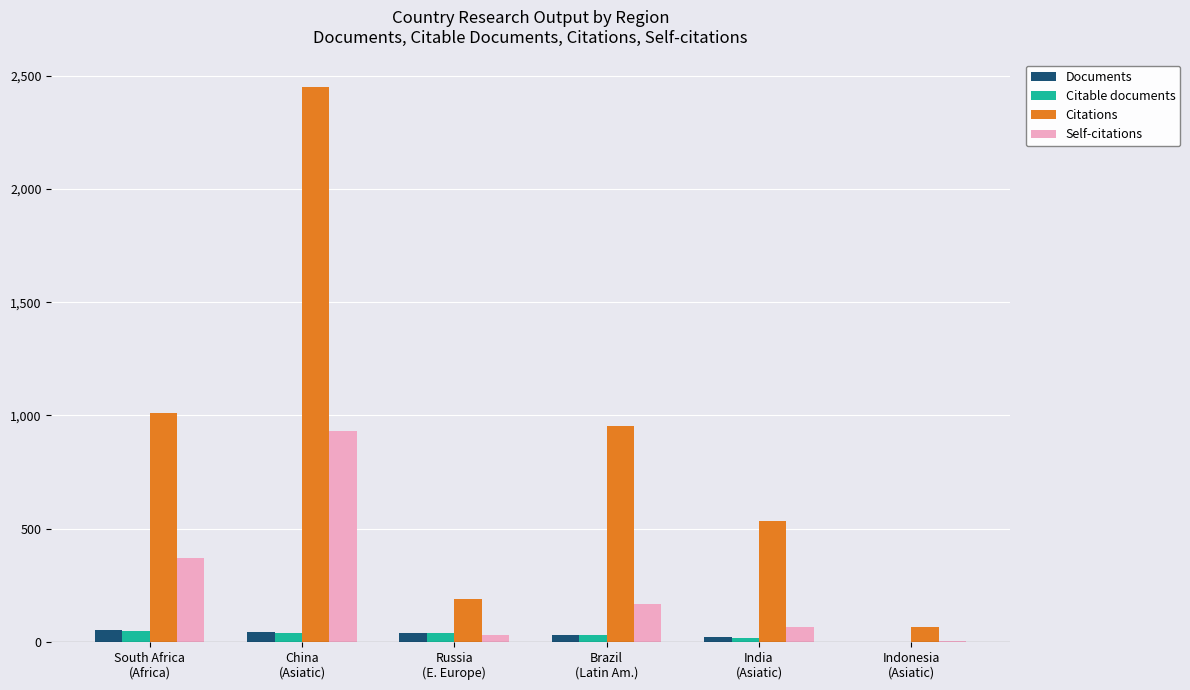

Count the number of data series in this chart.

4